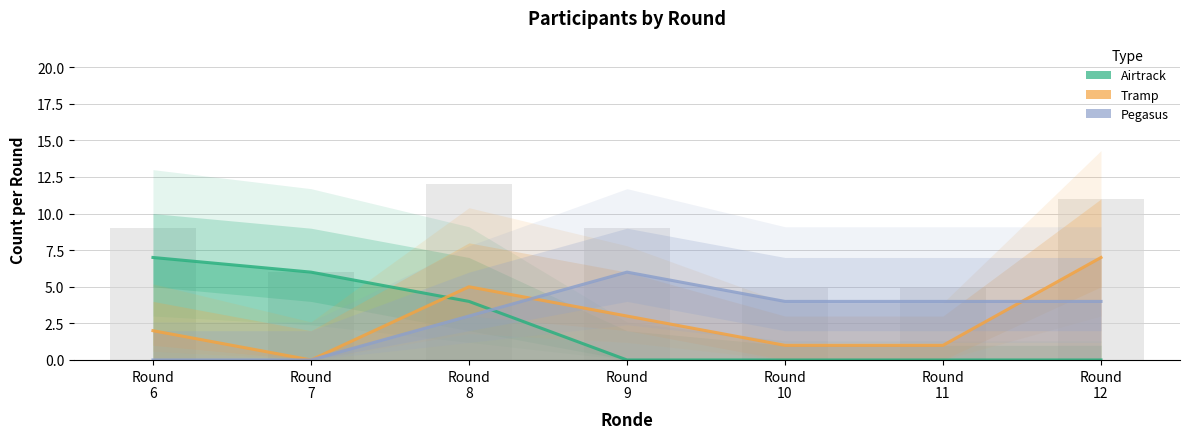

What is the sum of all Pegasus values?

21